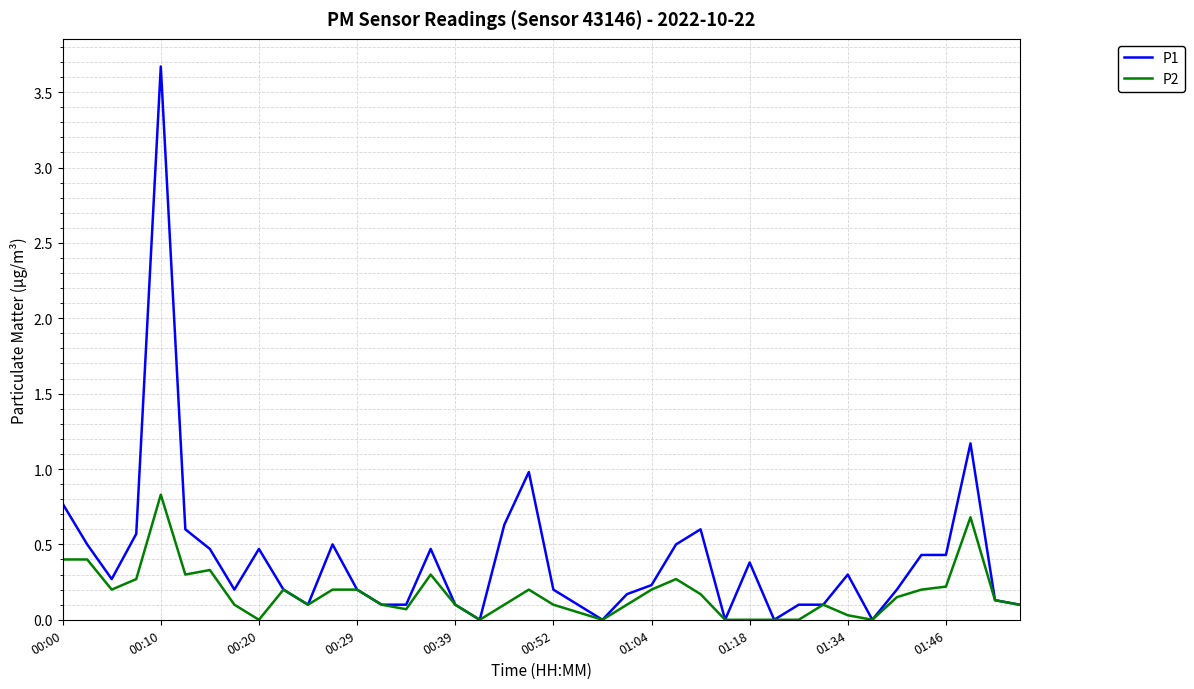

Which series has the largest total across all categories?

P1